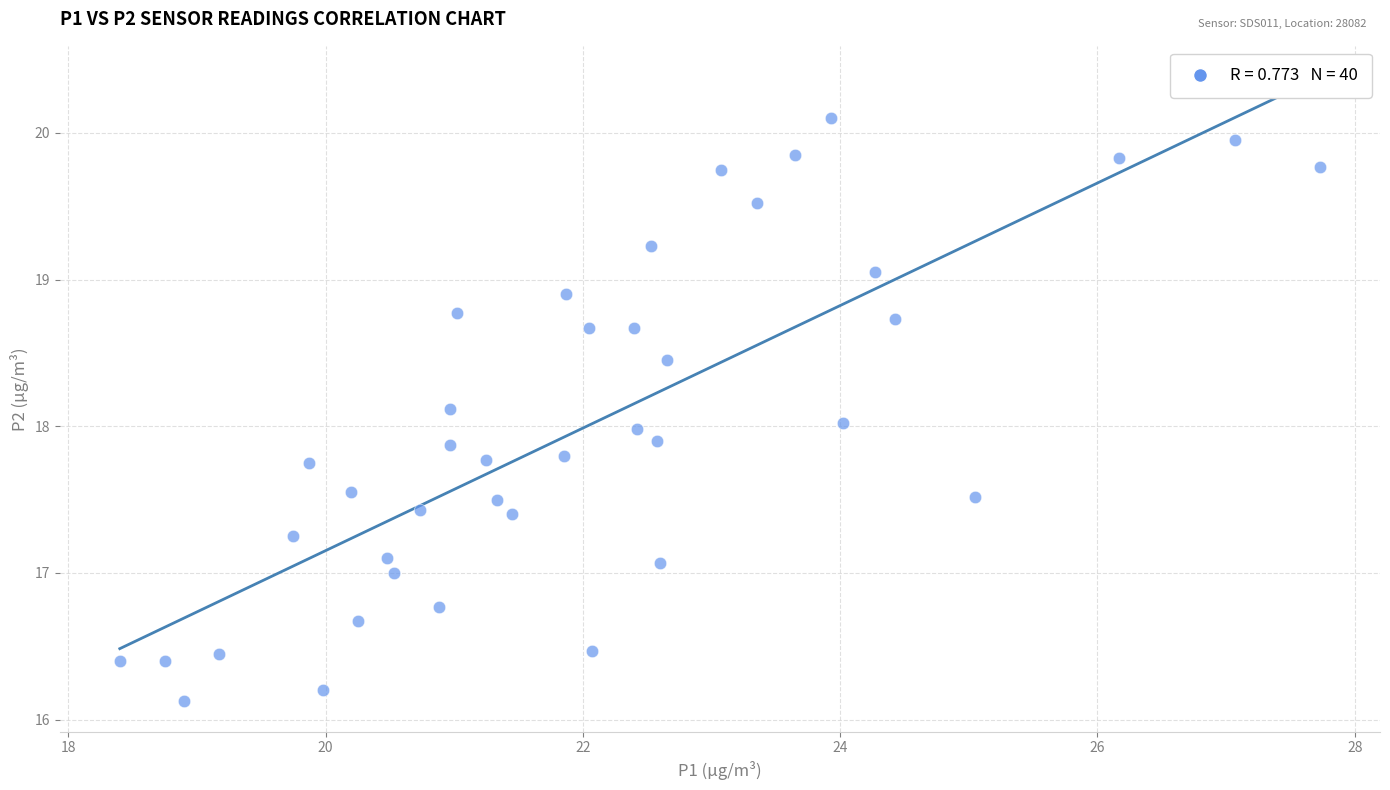

What is the range of Y values (max minus min)?

4.0